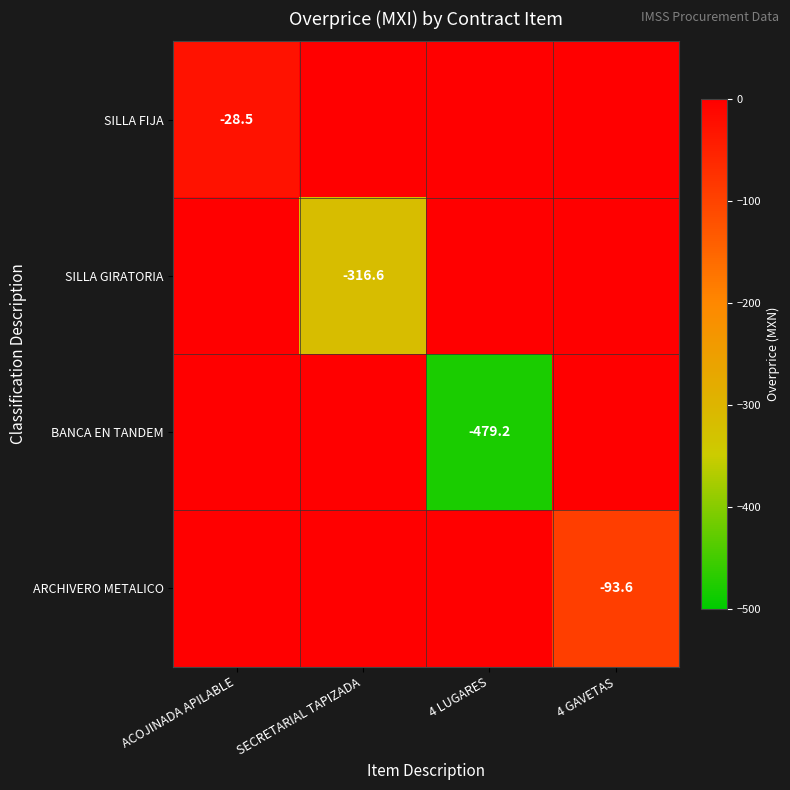

The value of ARCHIVERO METALICO at 4 GAVETAS is -93.6. True or false?

True